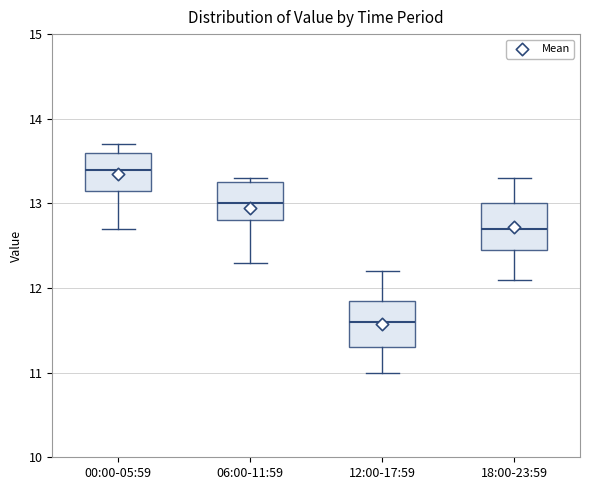

Which box has the lowest median line?

12:00-17:59